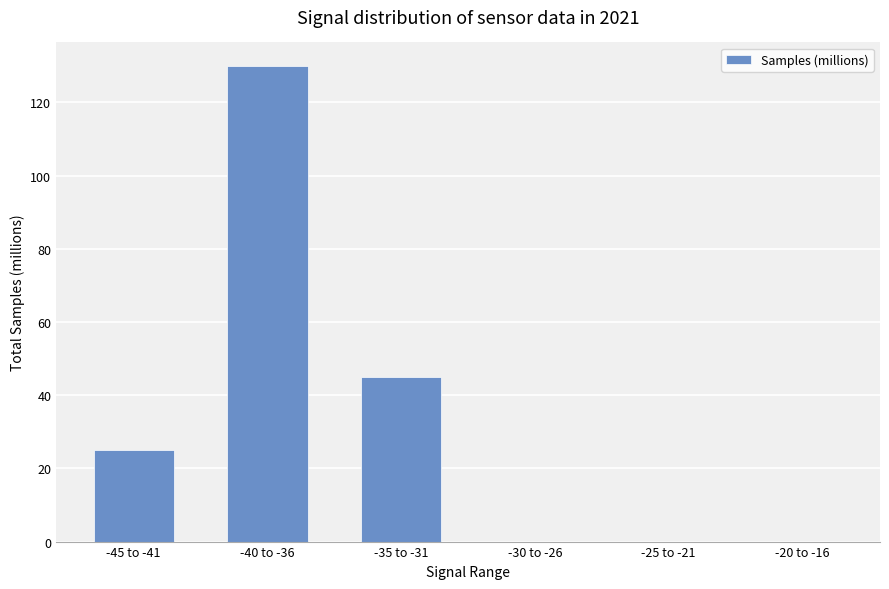

What is the change in value from -40 to -36 to -30 to -26?

-129.9